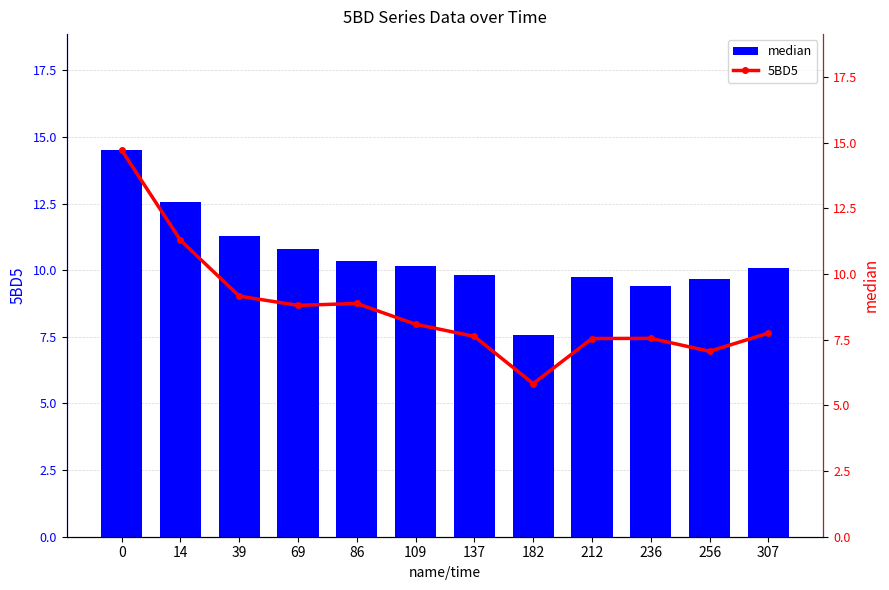

What is the value of the 5BD5 bar at the 12th from the left?

7.8